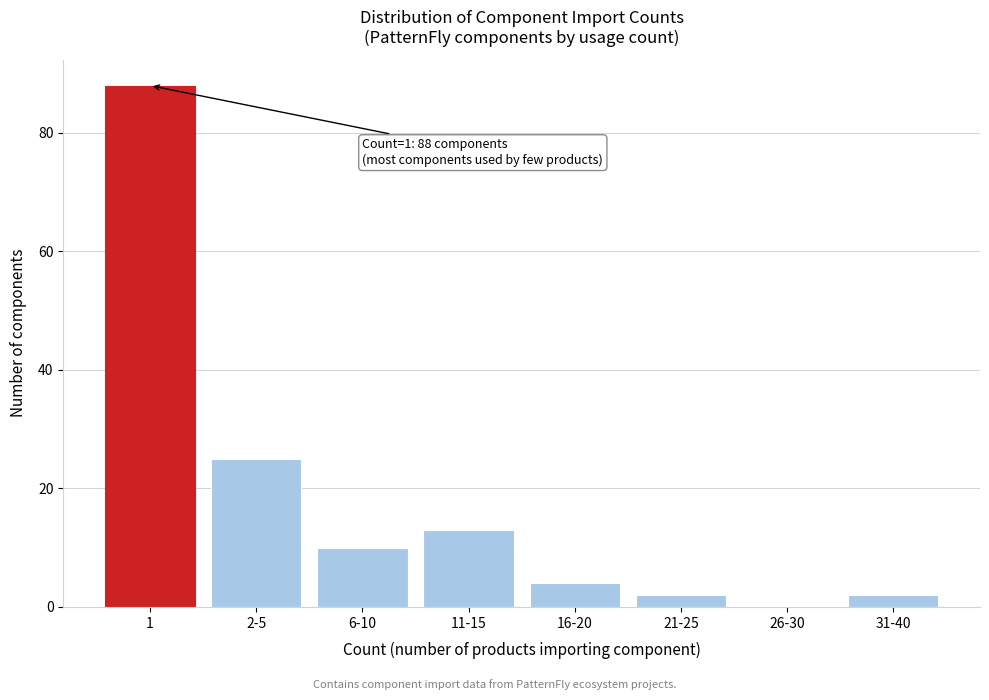

Reading left to right, extract all data points from this chart.

1=88	2-5=25	6-10=10	11-15=13	16-20=4	21-25=2	26-30=0	31-40=2